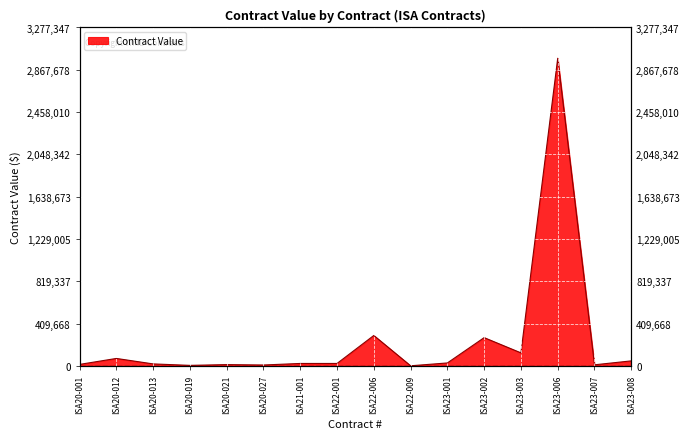

What is the minimum value shown in the chart?

2500.0